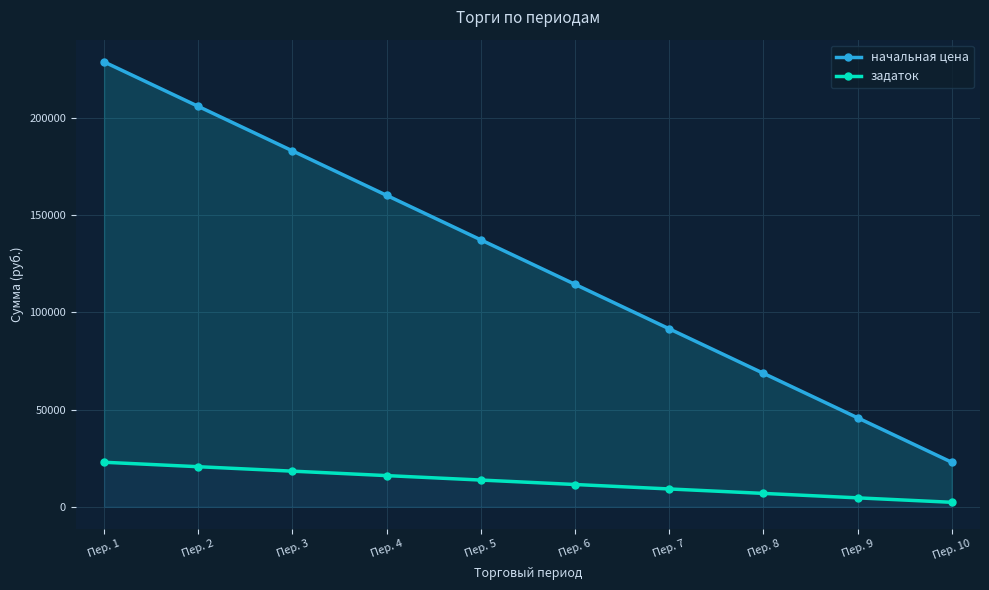

What is the sum of all задаток values?

125814.2